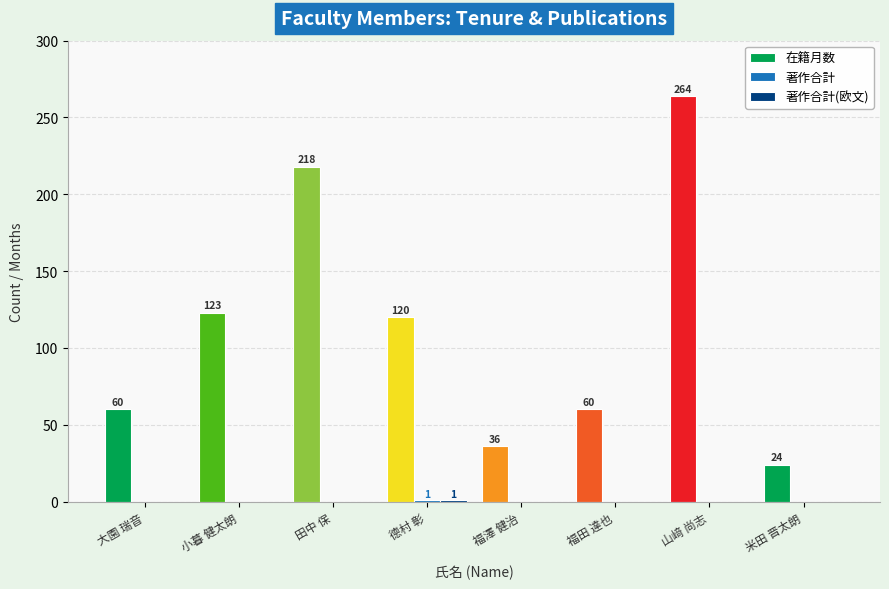

The value of 在籍月数 at 米田 晋太朗 is 24. True or false?

True